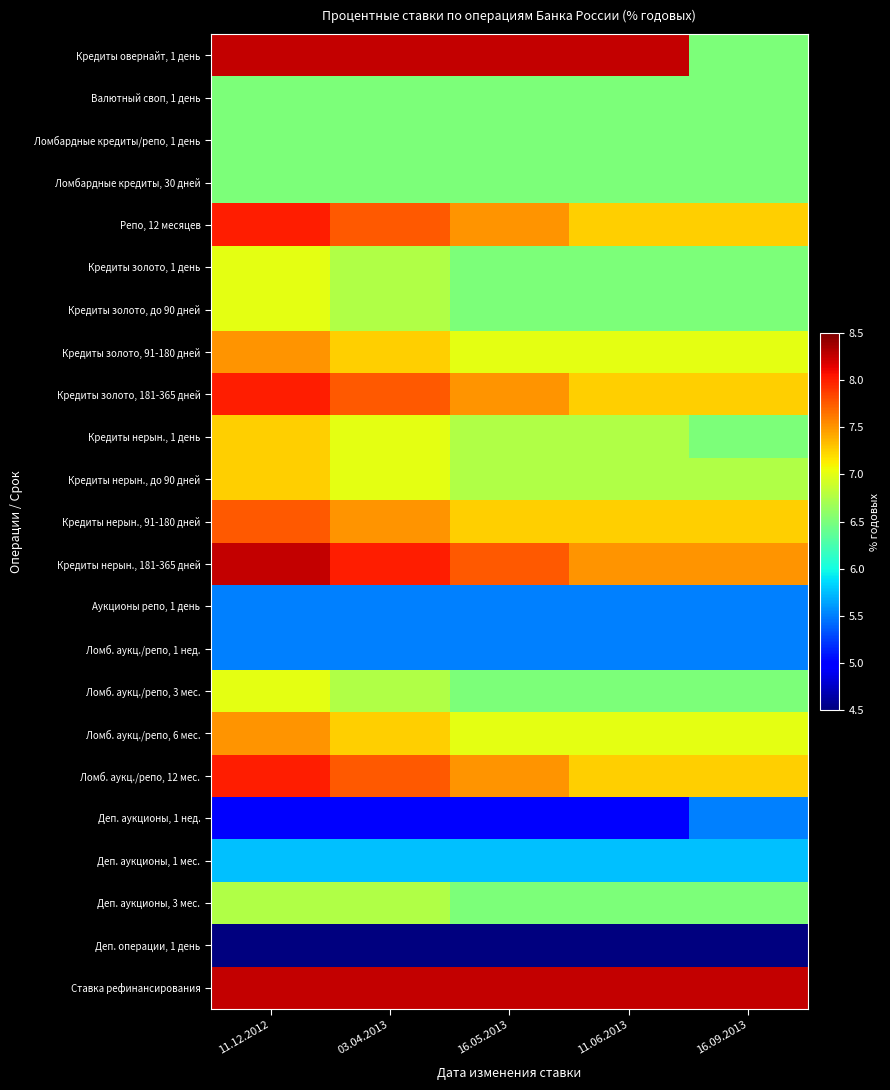

What is the difference between the highest and lowest values at 03.04.2013?

3.8